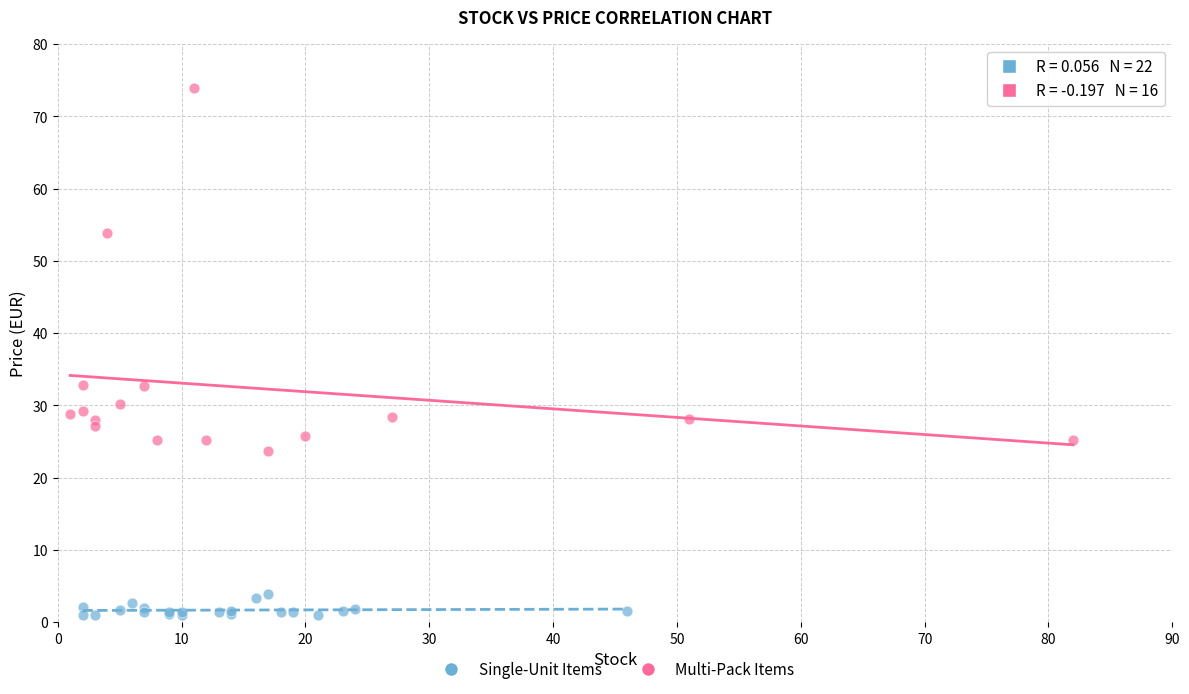

Which series contains the highest Y value?

Multi-Pack Items